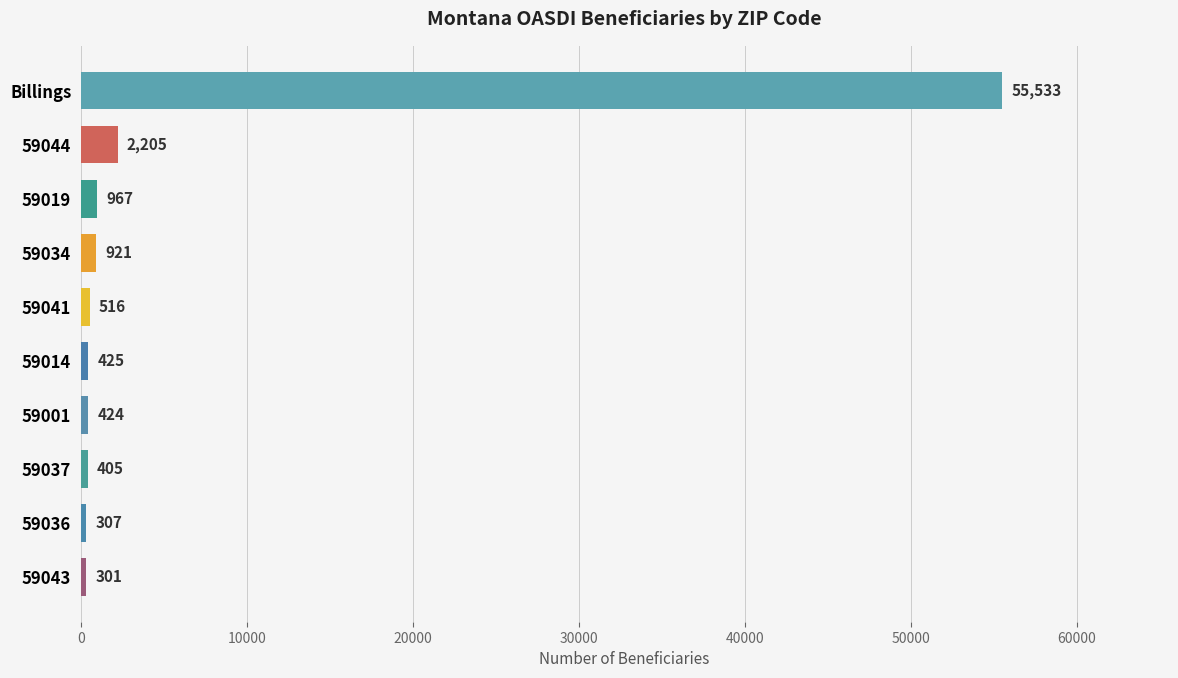

Reading top to bottom, transcribe all the data shown in this chart.

Billings=55533	59044=2205	59019=967	59034=921	59041=516	59014=425	59001=424	59037=405	59036=307	59043=301